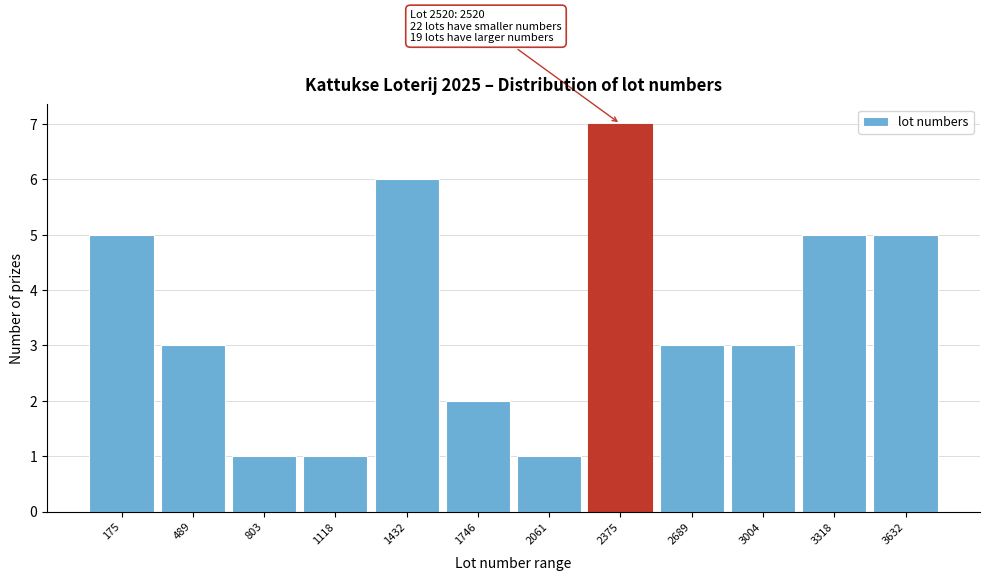

Reading left to right, extract all data points from this chart.

5	3	1	1	6	2	1	7	3	3	5	5